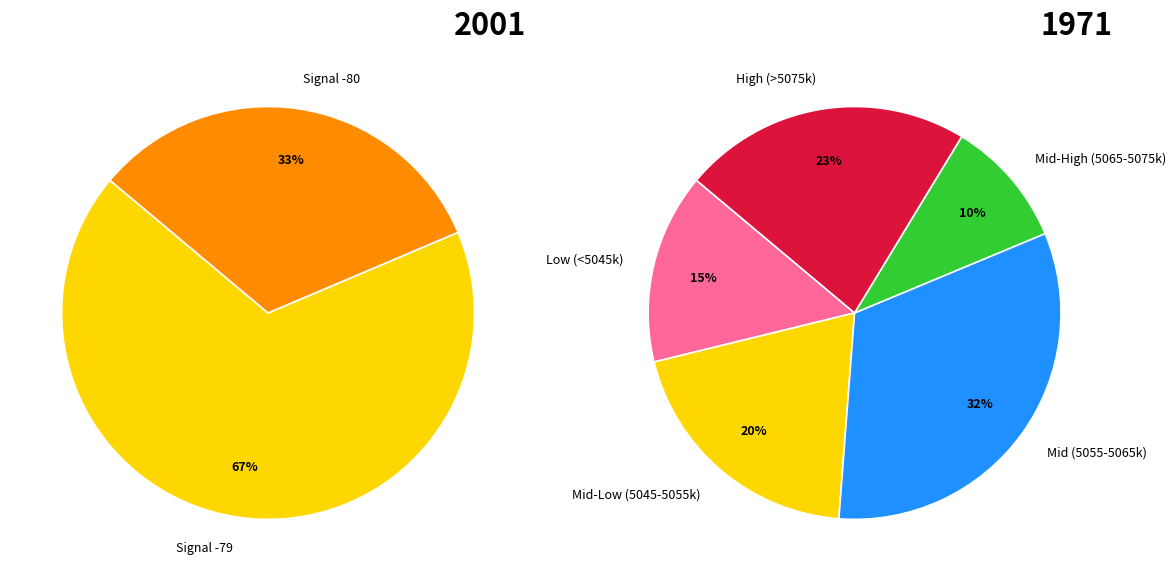

Approximately how many times larger is the value at 23 compared to 3?

1.0